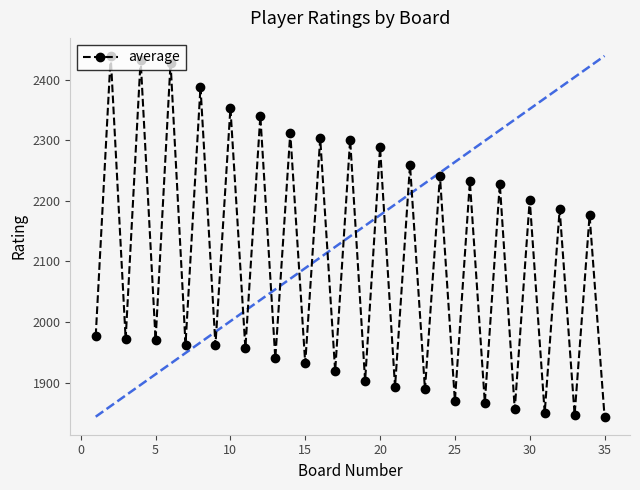

True or false: there are more than 0 points higher than both neighbors.

True